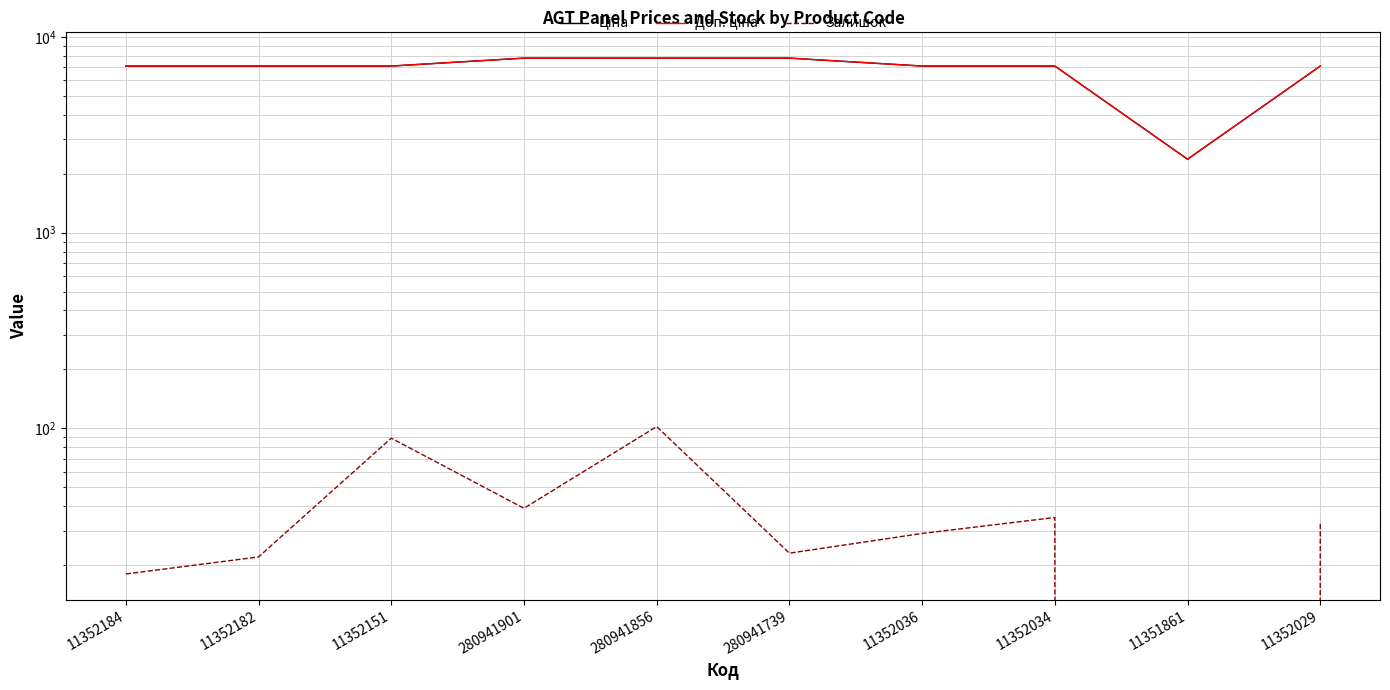

What value does the Ціна series have at 280941739?

7792.9